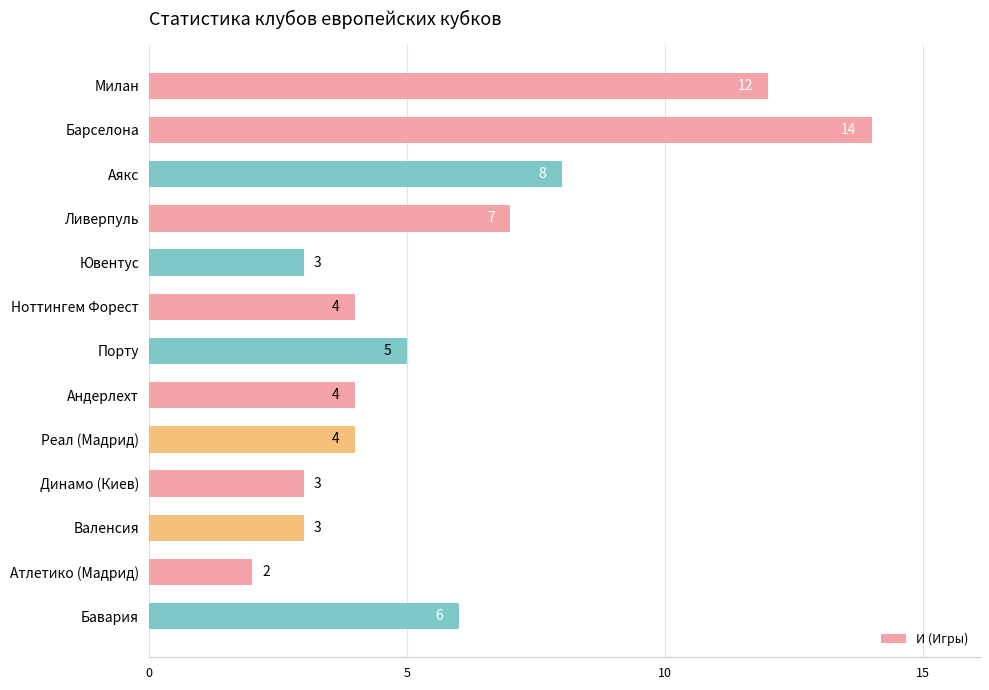

Approximately how many times larger is the value at Ювентус compared to Атлетико (Мадрид)?

1.5